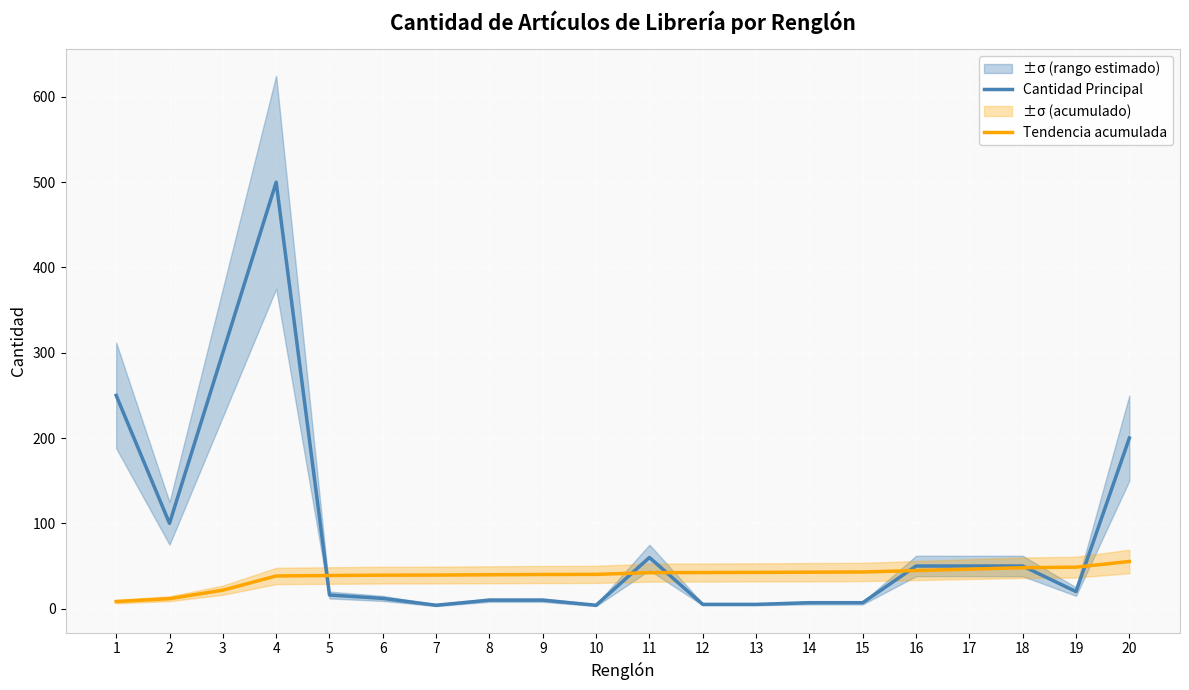

In Cantidad Principal, how many points are lower than both neighbors (excluding endpoints)?

4